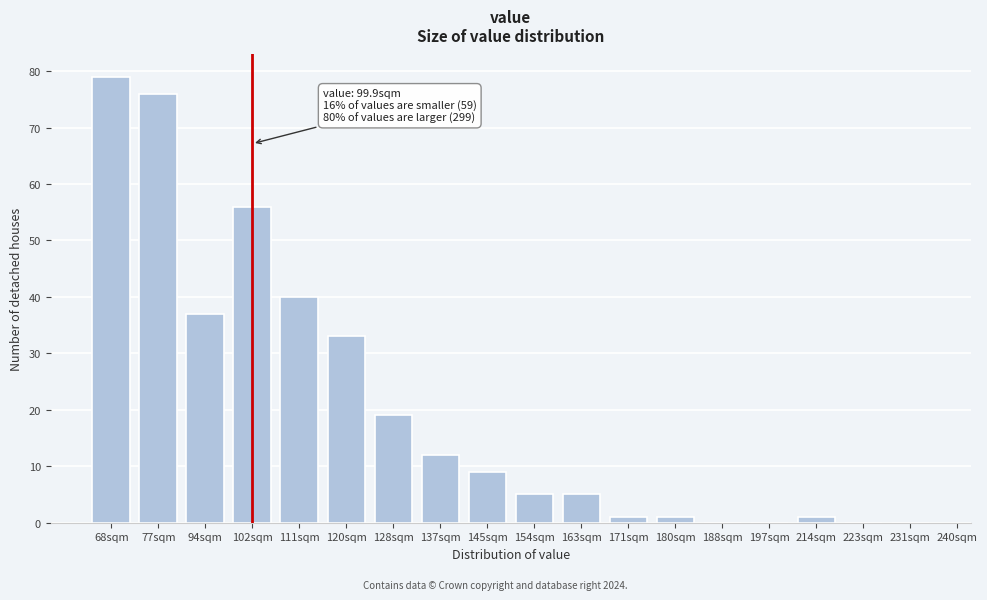

Reading left to right, what are all the values shown in this chart?

68sqm=79	77sqm=76	94sqm=37	102sqm=56	111sqm=40	120sqm=33	128sqm=19	137sqm=12	145sqm=9	154sqm=5	163sqm=5	171sqm=1	180sqm=1	188sqm=0	197sqm=0	214sqm=1	223sqm=0	231sqm=0